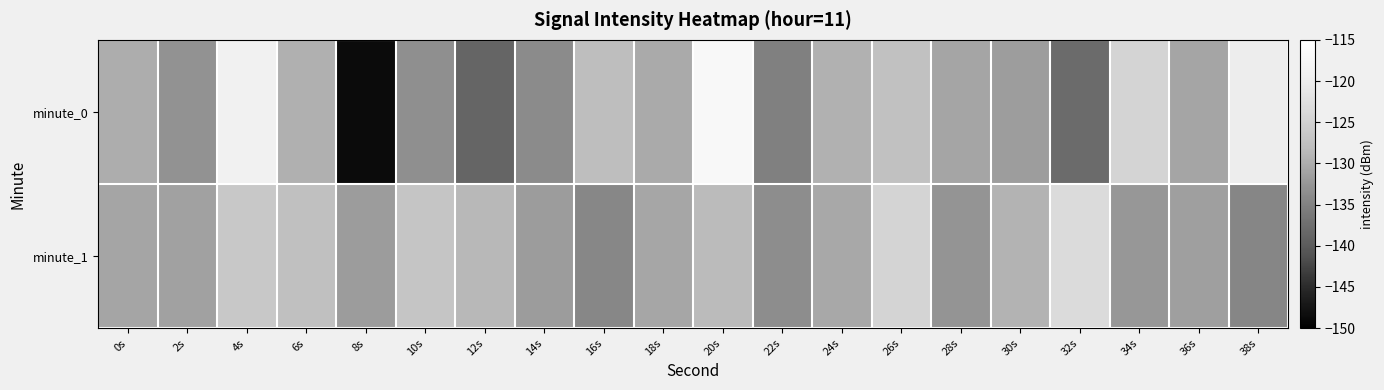

Which series has the largest range (max minus min)?

minute_0